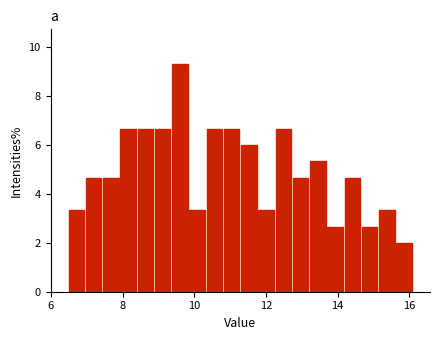

Read against the x-axis, roughly where is the centre of the tallest bar?

9.6